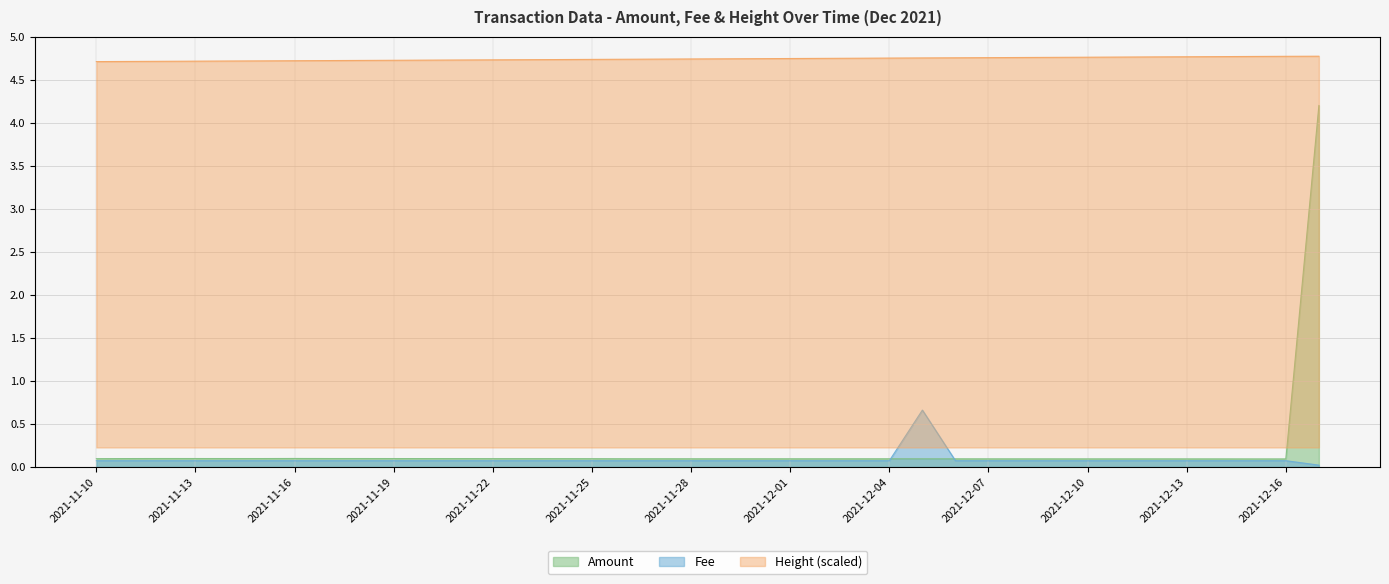

Which has a higher value, 2021-11-12 or 2021-11-10?

2021-11-12